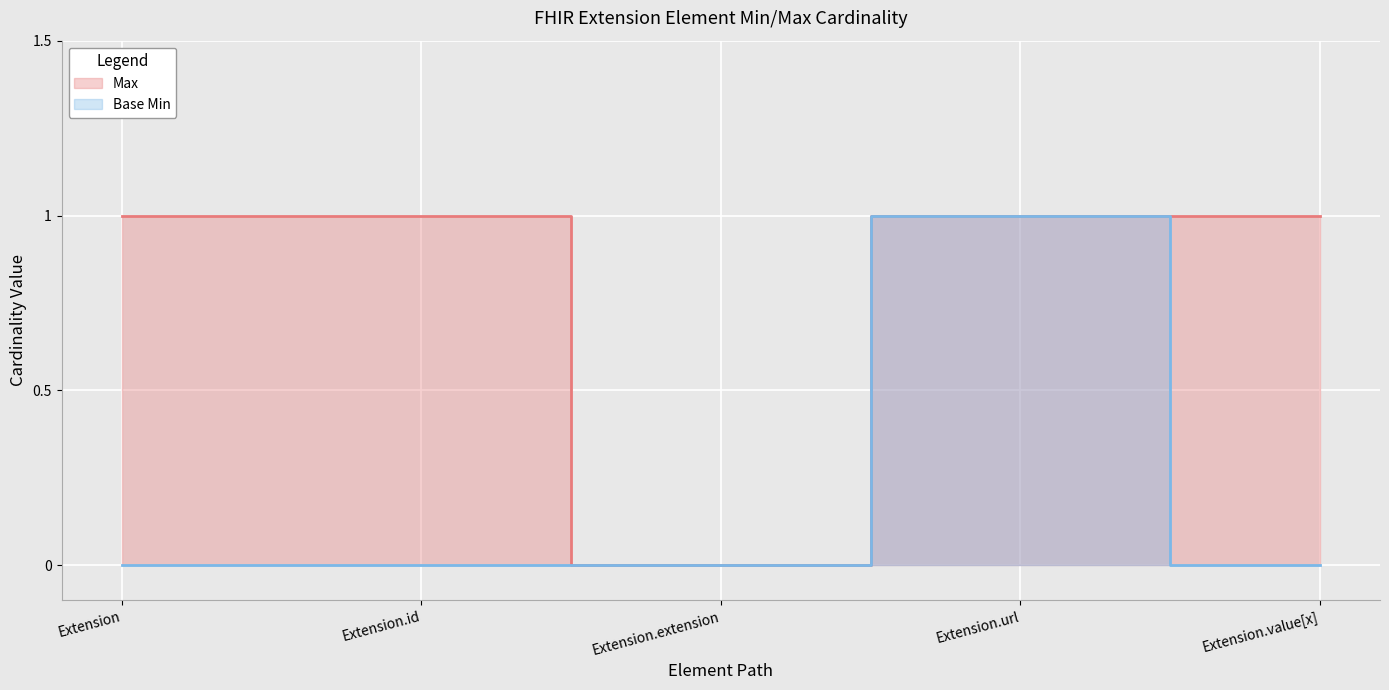

What is the difference between the maximum and second lowest values in the Base Min series?

1